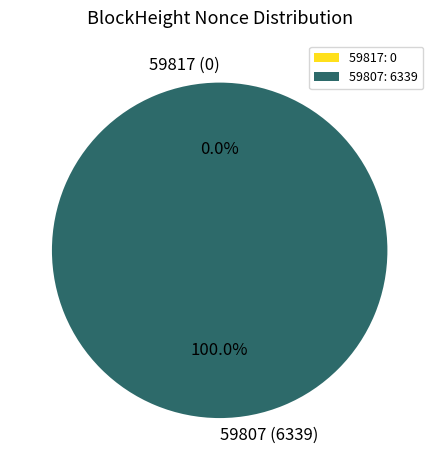

What is the change in value from 59817 to 59807?

+6339